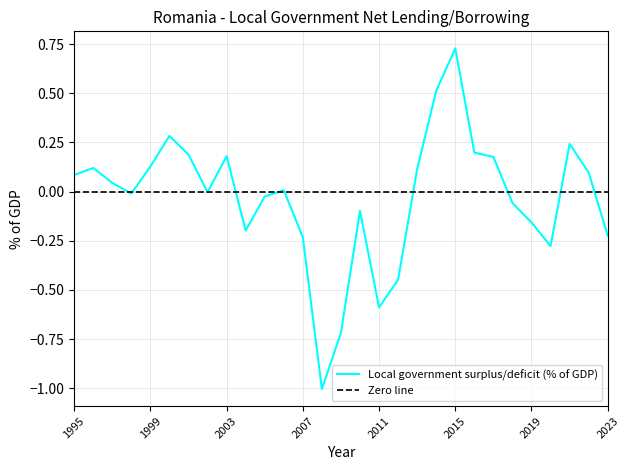

Reading right to left, transcribe all the data shown in this chart.

2023=-0.2	2022=0.1	2021=0.2	2020=-0.3	2019=-0.2	2018=-0.1	2017=0.2	2016=0.2	2015=0.7	2014=0.5	2013=0.1	2012=-0.4	2011=-0.6	2010=-0.1	2009=-0.7	2008=-1.0	2007=-0.2	2006=0.0	2005=-0.0	2004=-0.2	2003=0.2	2002=-0.0	2001=0.2	2000=0.3	1999=0.1	1998=-0.0	1997=0.0	1996=0.1	1995=0.1